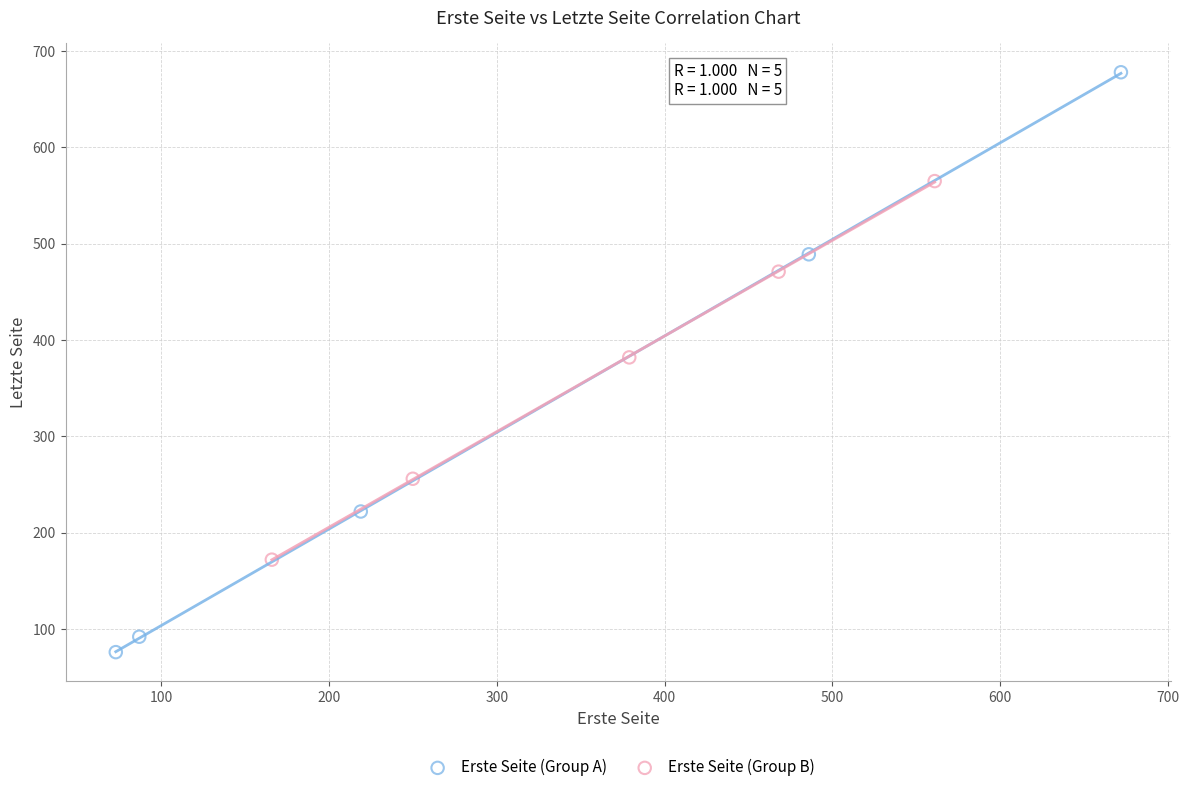

Which series reaches the maximum Y coordinate?

Erste Seite (Group A)